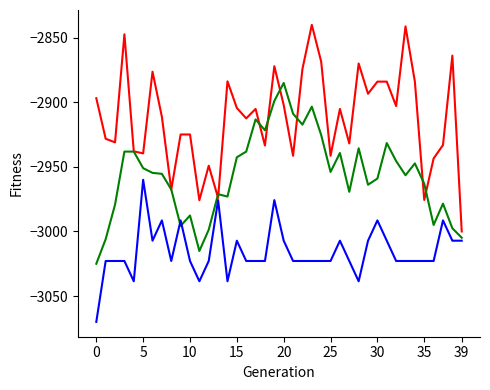

What is the greatest value displayed?

-2840.0